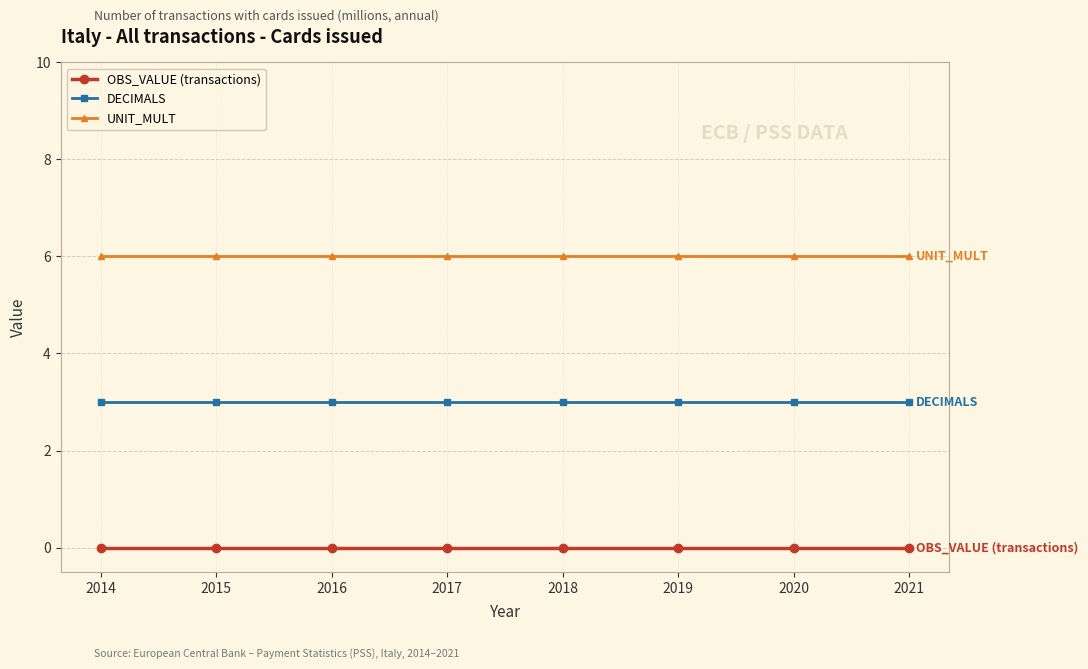

True or false: DECIMALS and UNIT_MULT cross at least once.

False